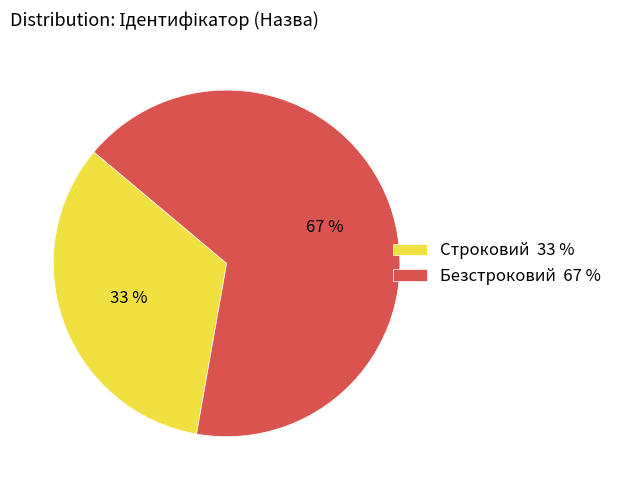

To the nearest percent, what is the combined percentage of Безстроковий and Строковий?

100%